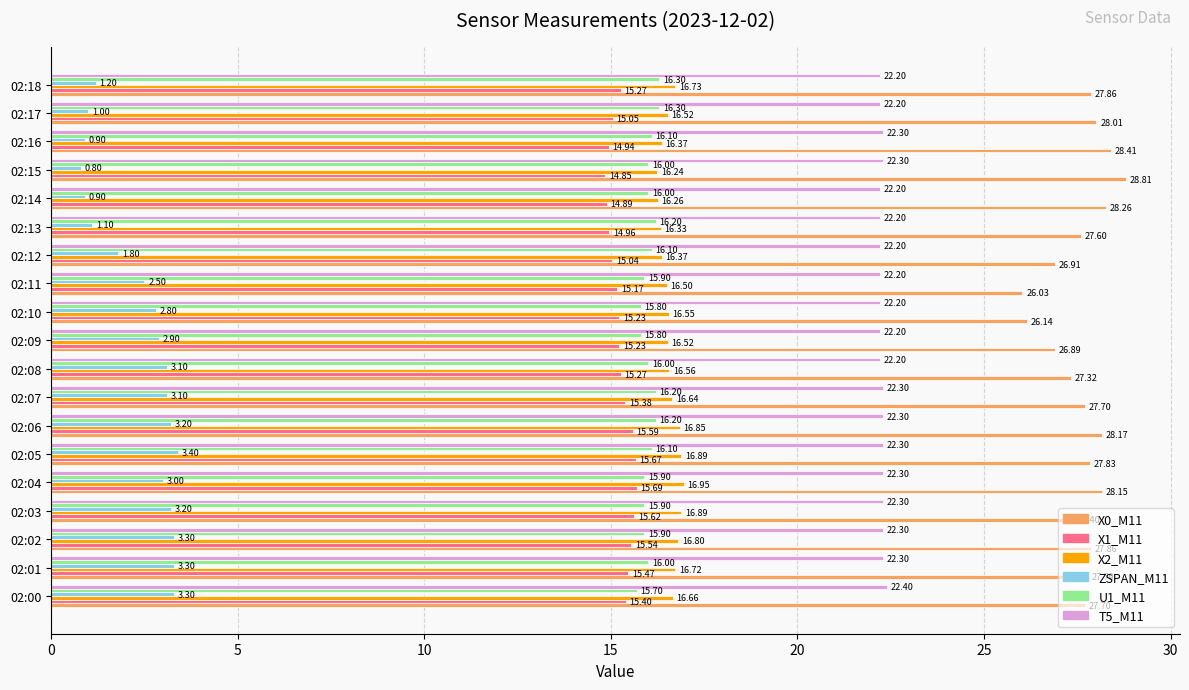

What is the difference between the maximum and minimum values in the X2_M11 series?

0.7